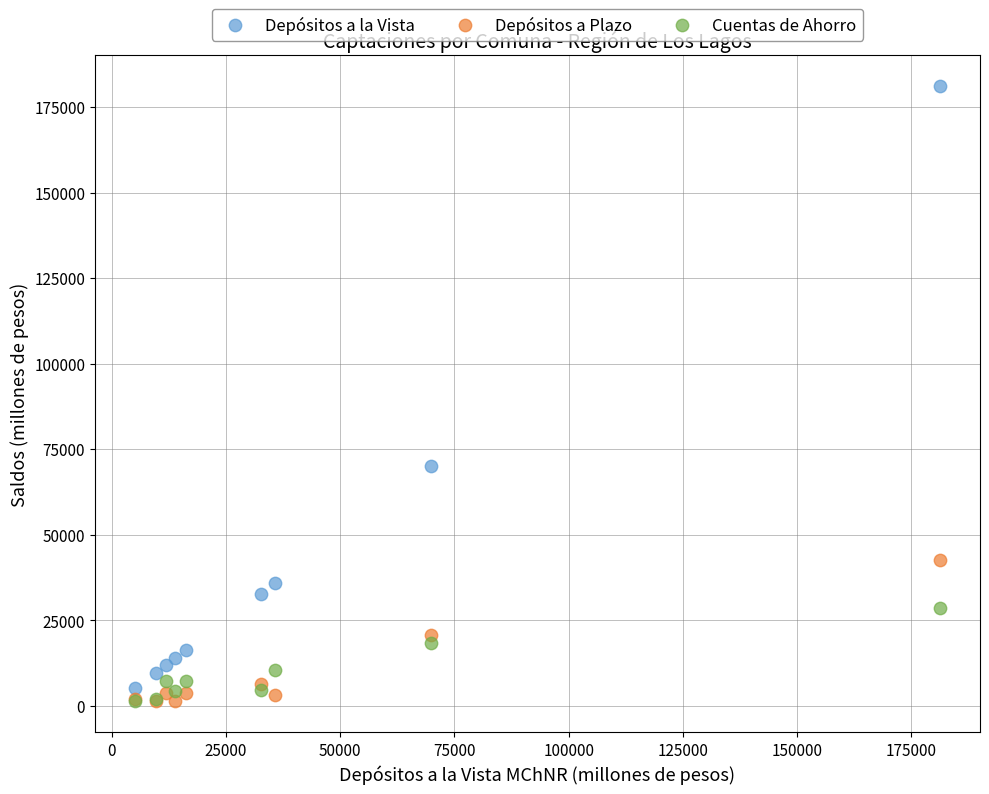

What are all the series names shown in the legend?

Depósitos a la Vista, Depósitos a Plazo, Cuentas de Ahorro